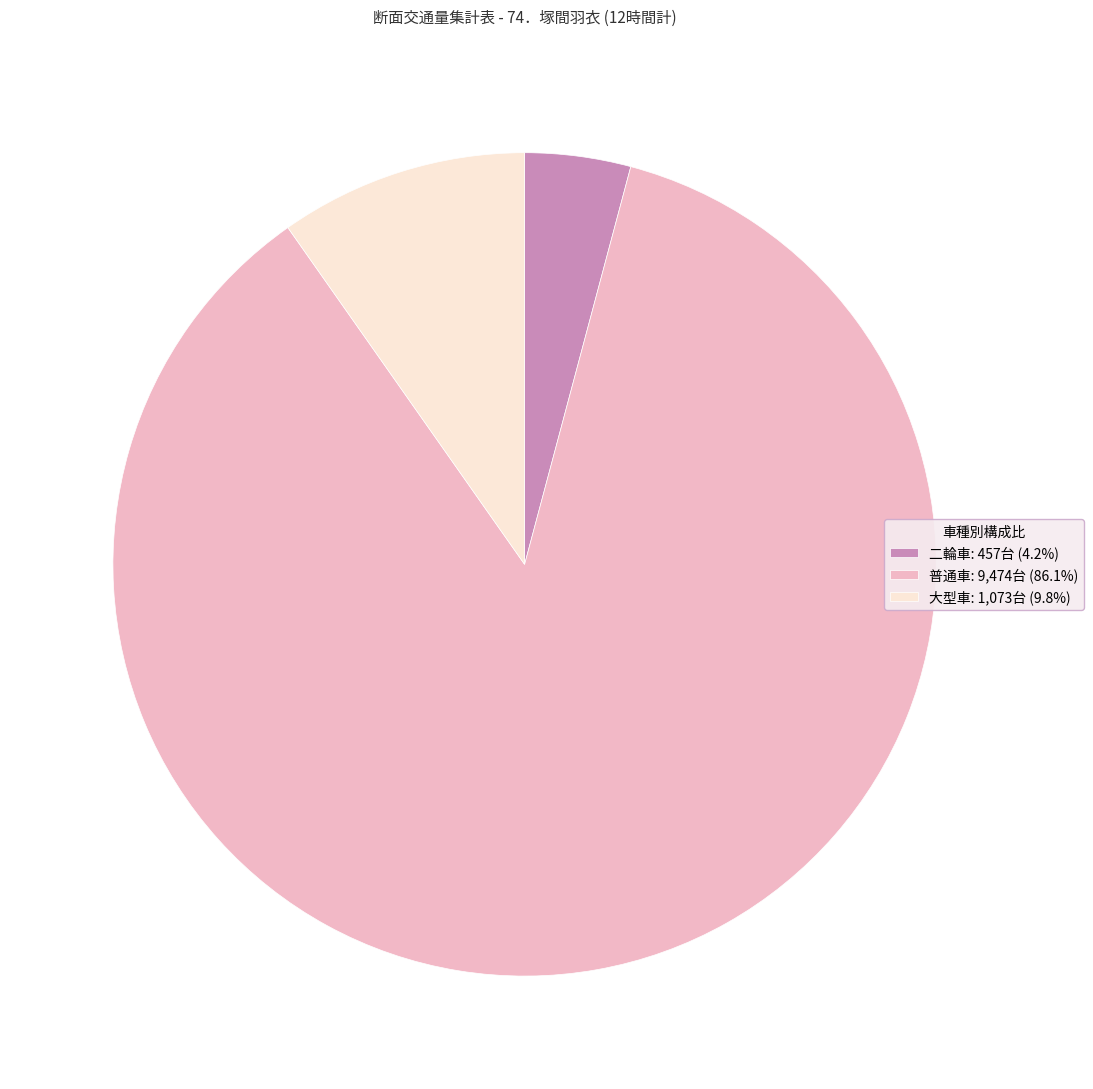

Is 二輪車: 457台 (4.2%) the majority of the pie?

No